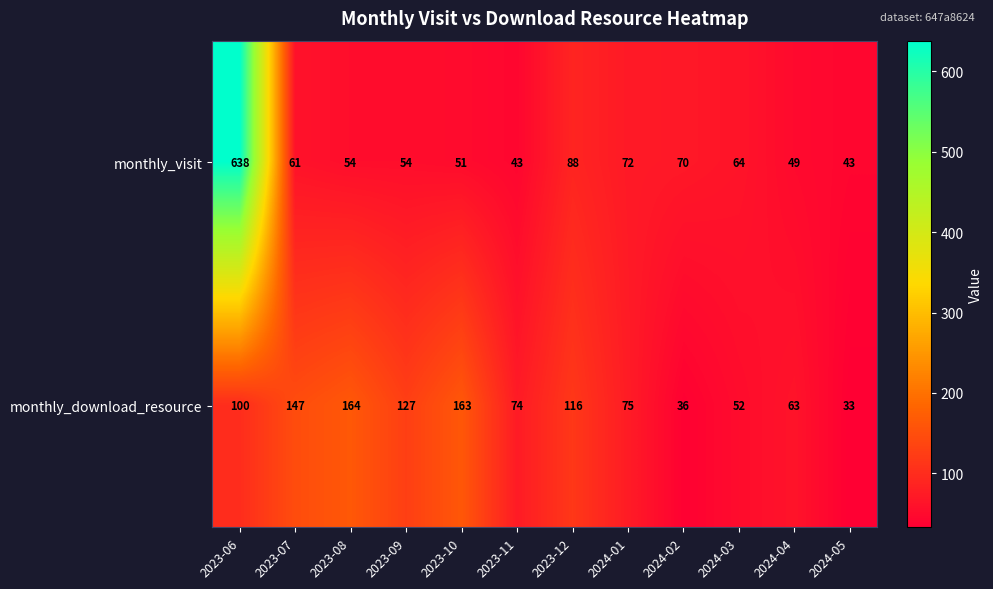

How many data points in monthly_visit are less than 61?

6